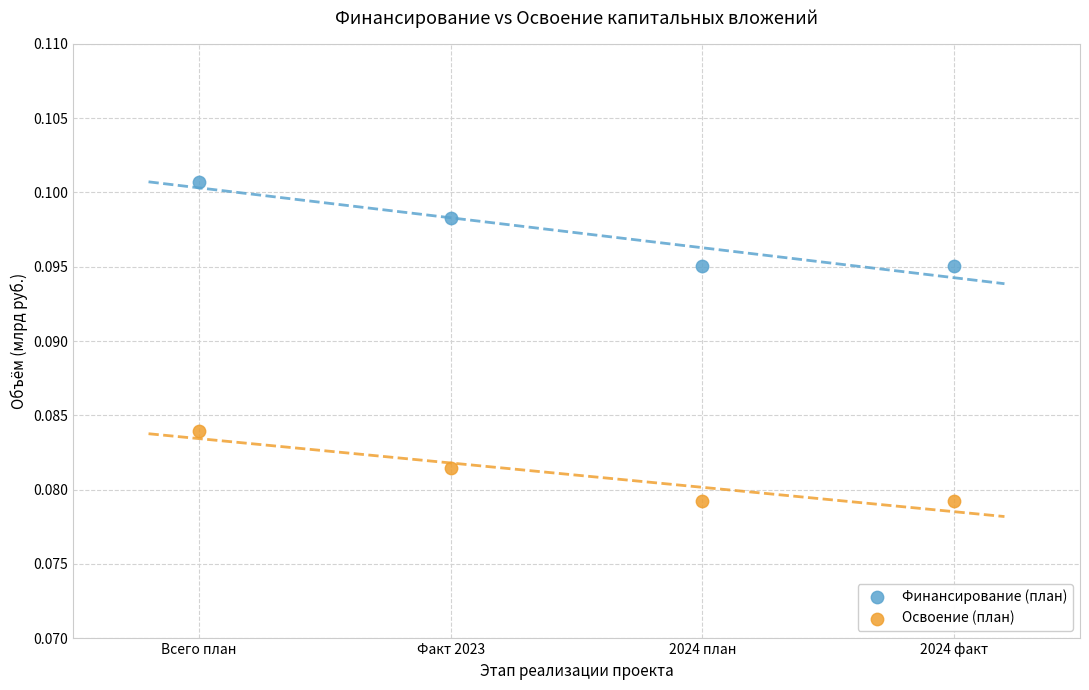

Across all data points, what is the average X value?

2.5